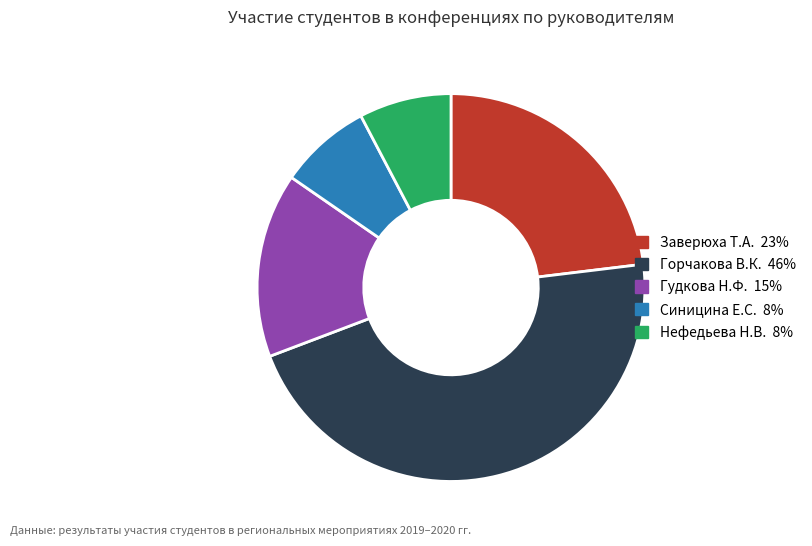

Is it true that Гудкова Н.Ф. is 15% of the pie?

True